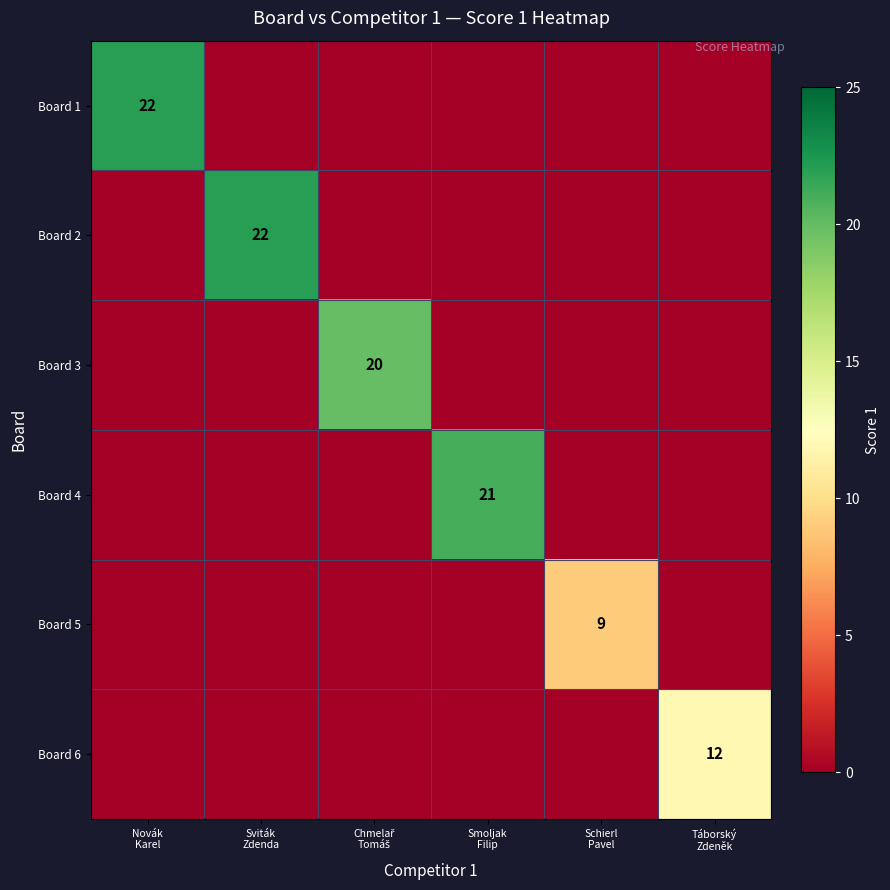

What is the average value of the Board 4 series?

4